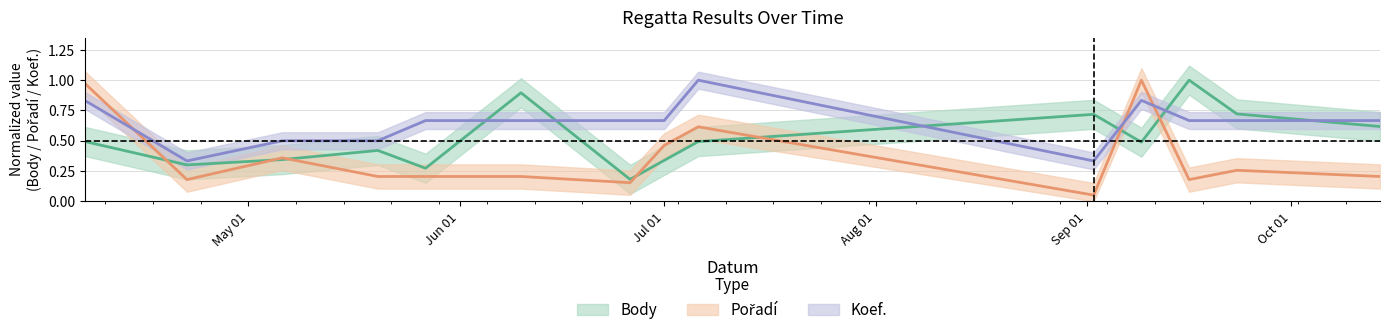

Read the Pořadí value at 2006-04-07.

1.0